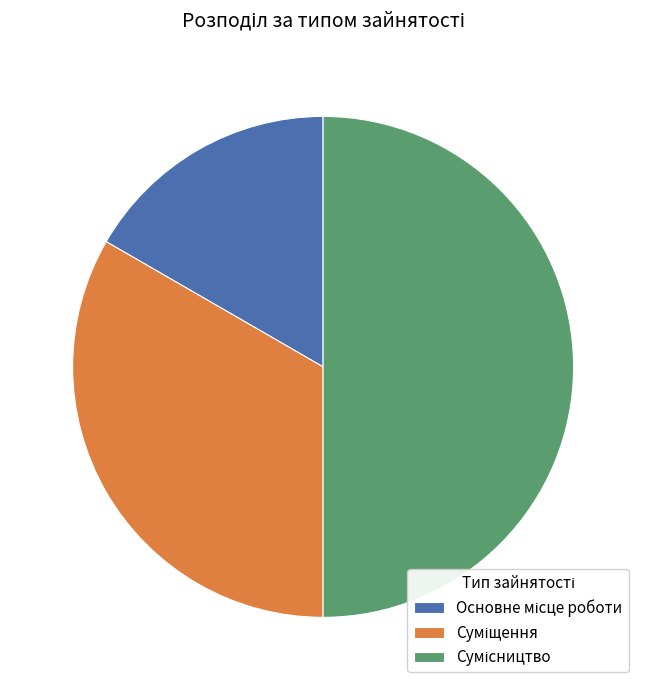

How many segments does this pie chart have?

3